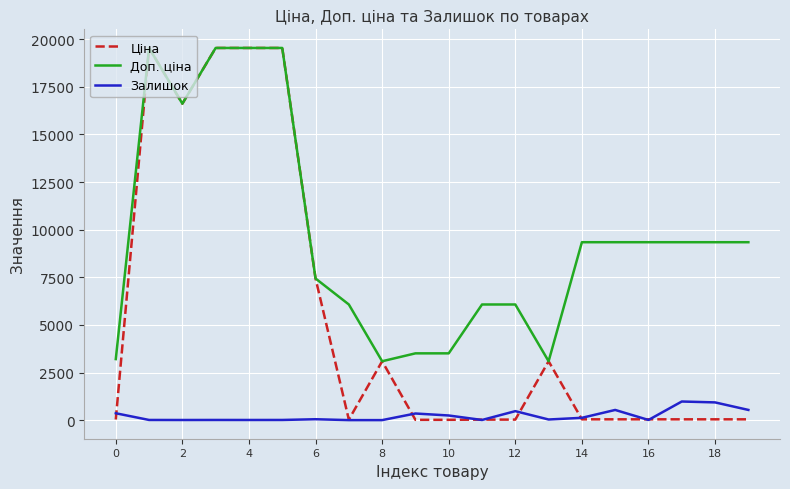

What is the sum of all Доп. ціна values?

192891.9